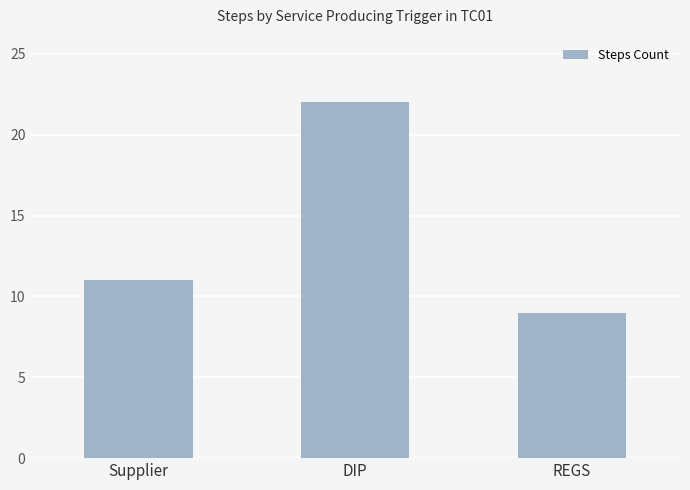

Rank the categories by value from highest to lowest.

DIP, Supplier, REGS